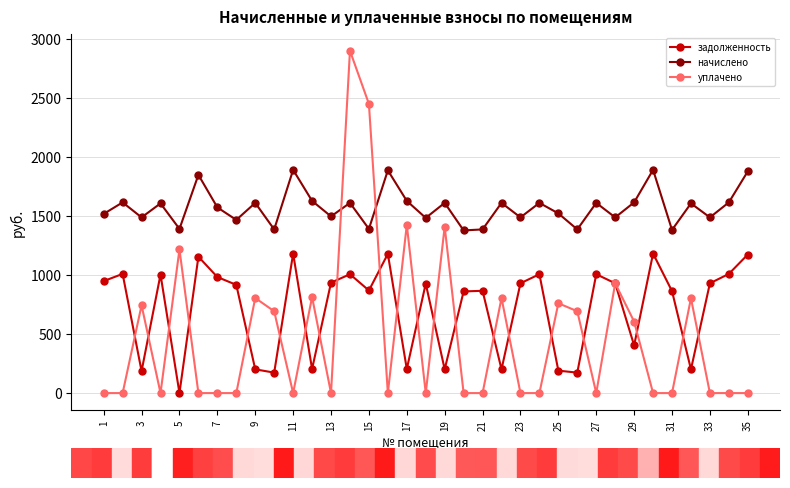

How many positive values does the задолженность series have?

34